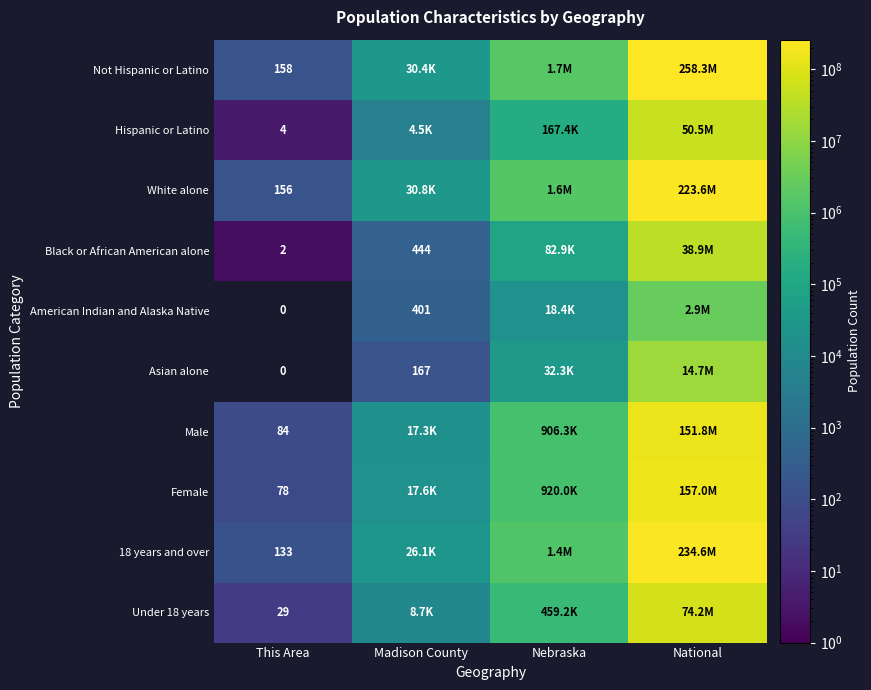

What is the sum of the American Indian and Alaska Native values at This Area and Madison County?

401